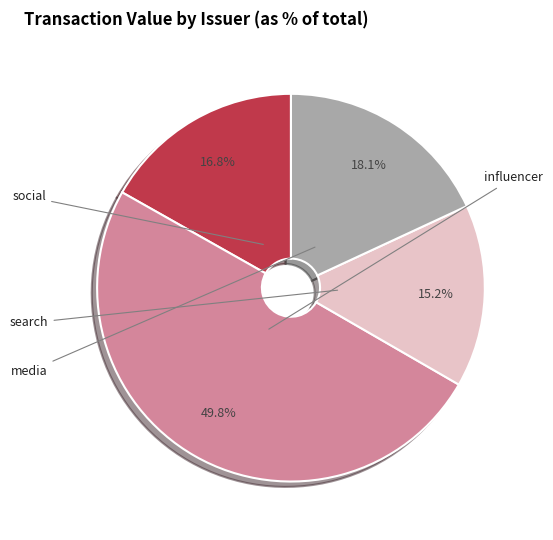

Count the number of slices in the pie.

4